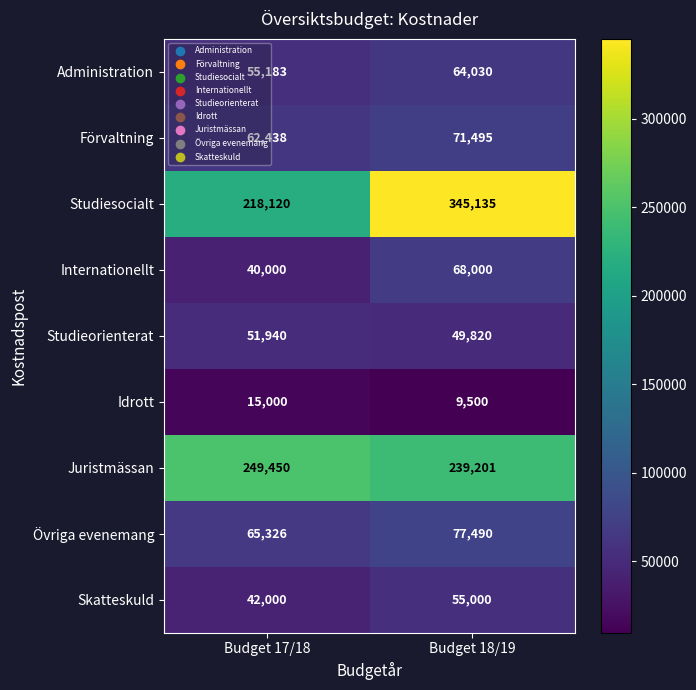

What is the sum of the Övriga evenemang values at Budget 18/19 and Budget 17/18?

142816